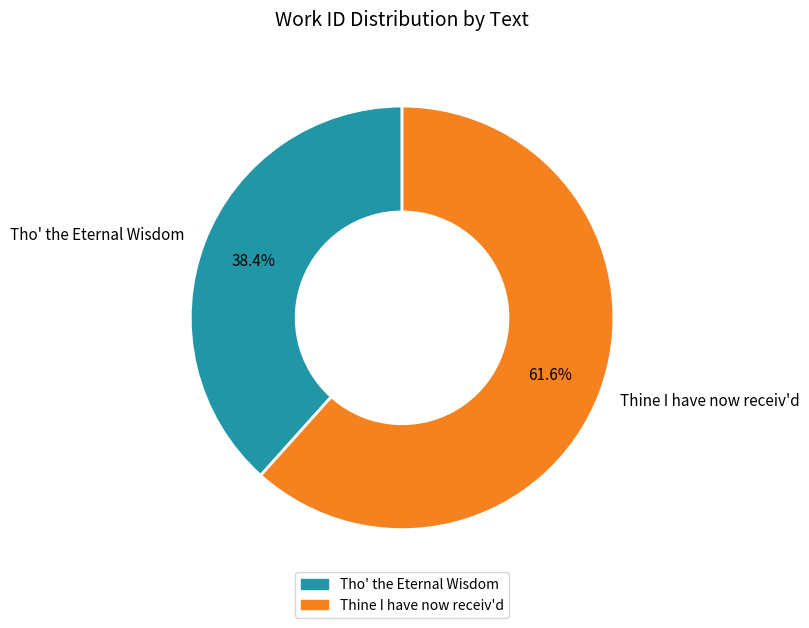

What is the total percentage of Thine I have now receiv'd and Tho' the Eternal Wisdom?

100.0%